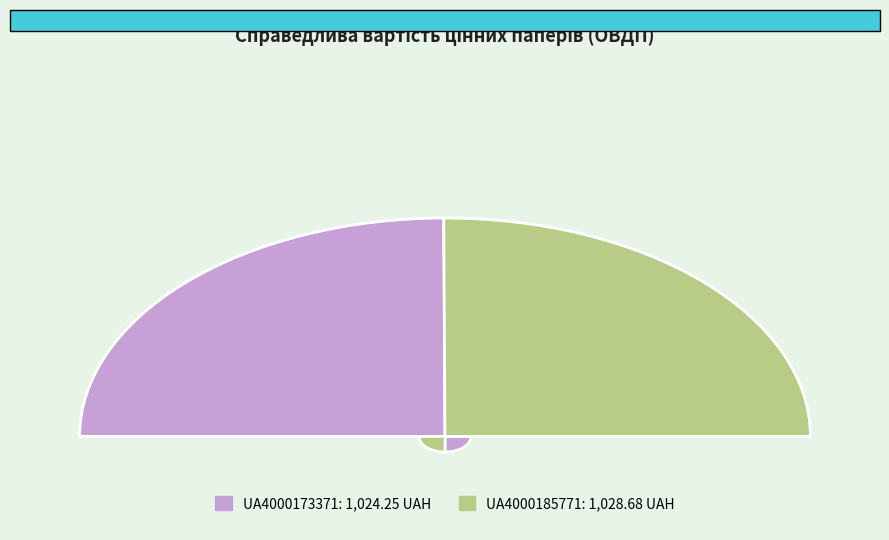

The UA4000185771 slice represents 50% of the pie. True or false?

True